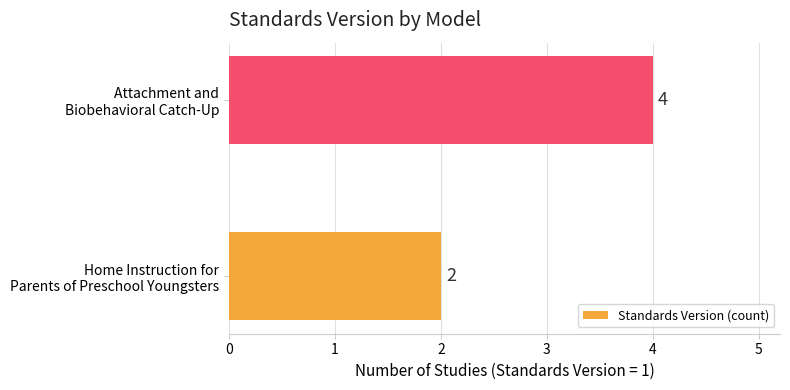

What is the sum of all values?

6